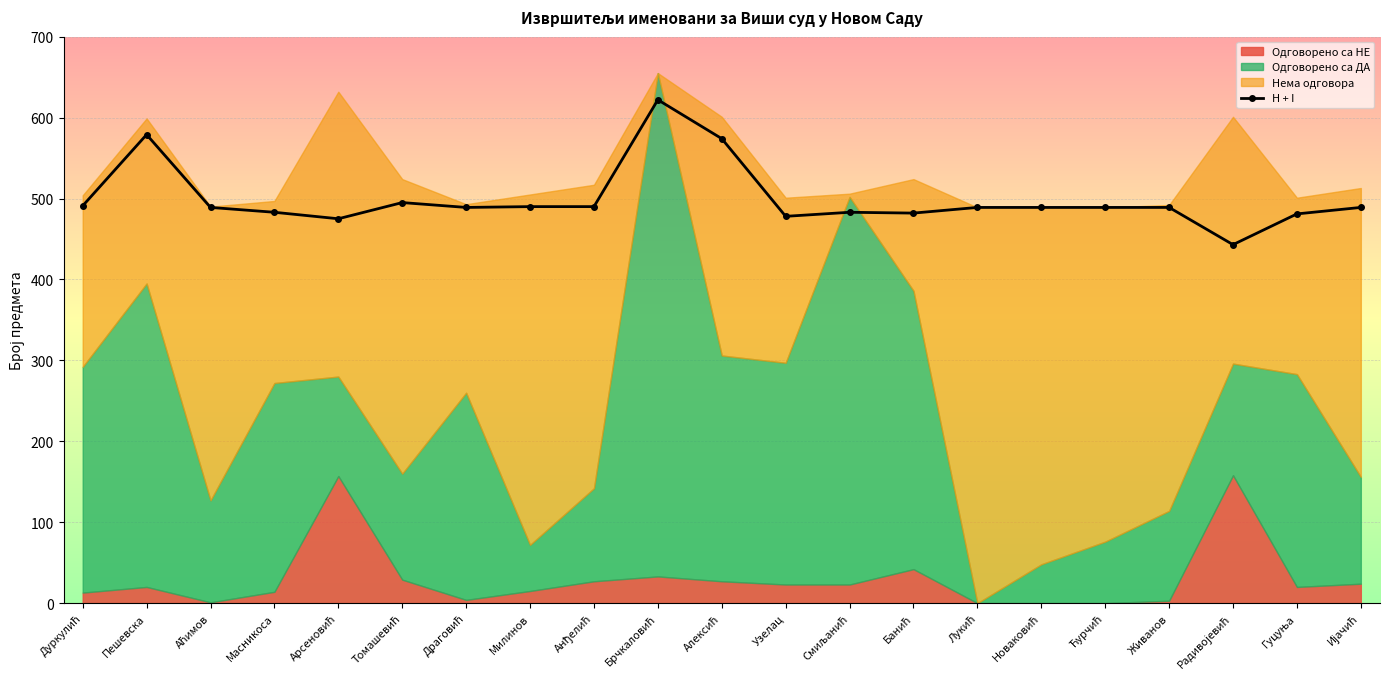

What is the sum of all values?

10489